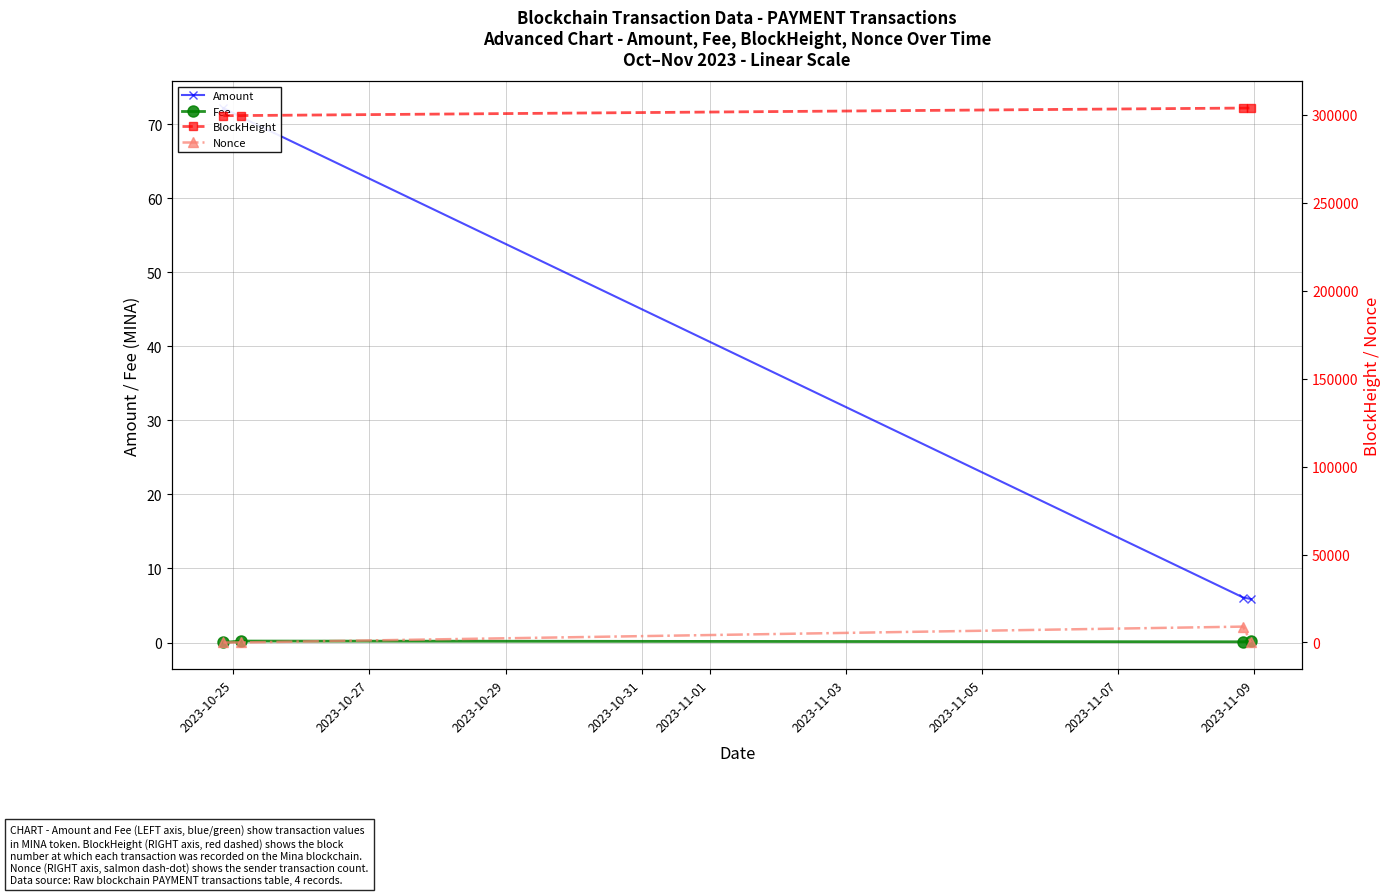

What is the average value of the Fee series?

0.1